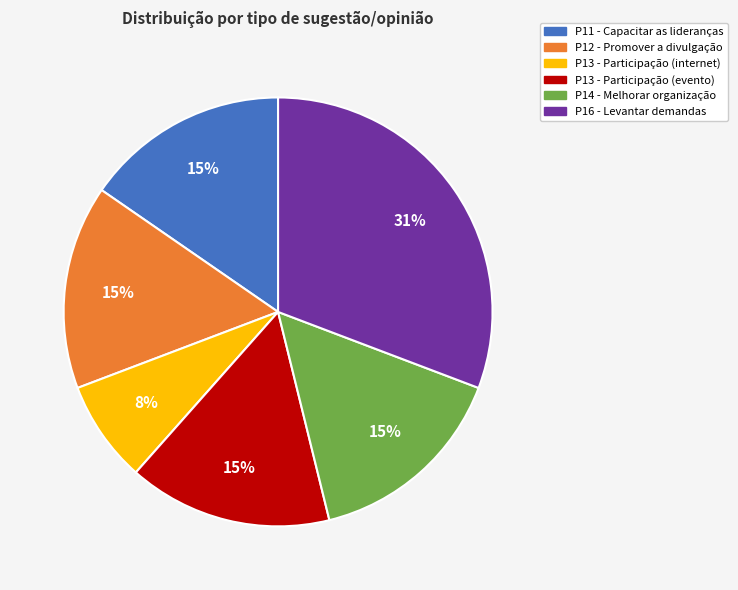

Between P13 - Participação (evento) and P16 - Levantar demandas, which is larger?

P16 - Levantar demandas